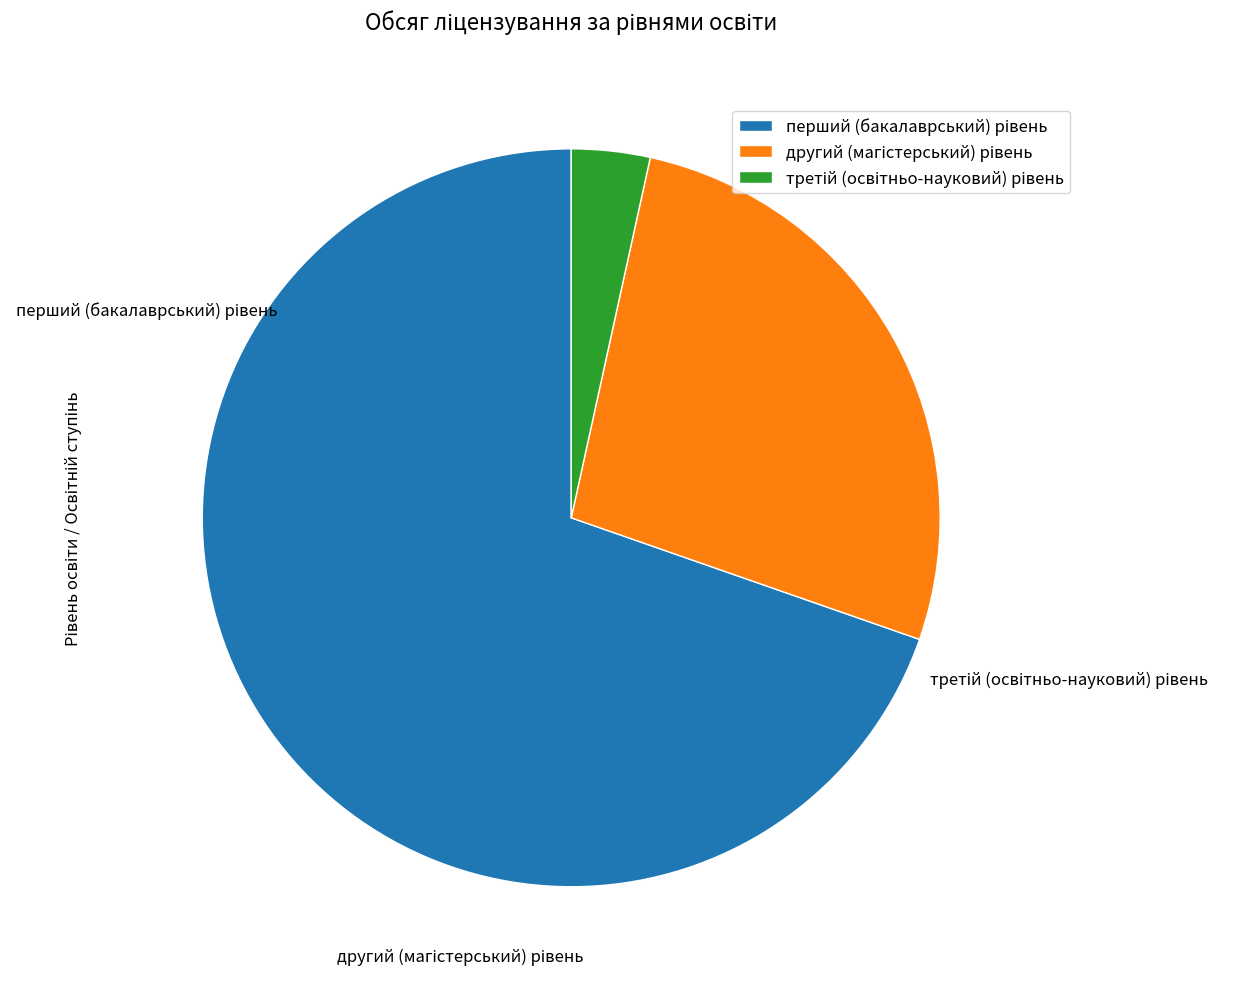

How many segments does this pie chart have?

3